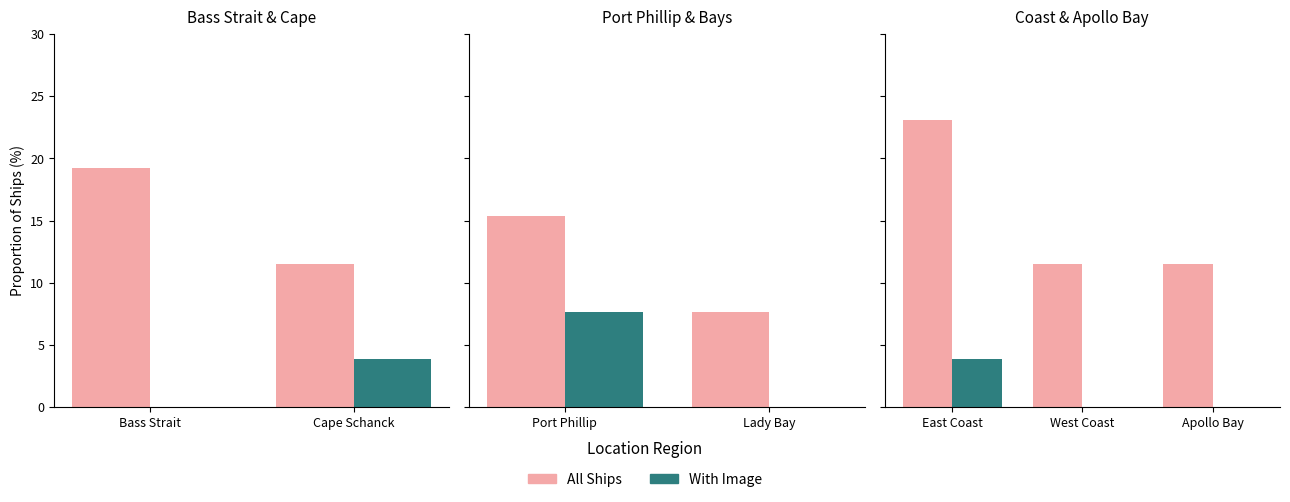

Between Apollo Bay and East Coast, which is larger?

East Coast